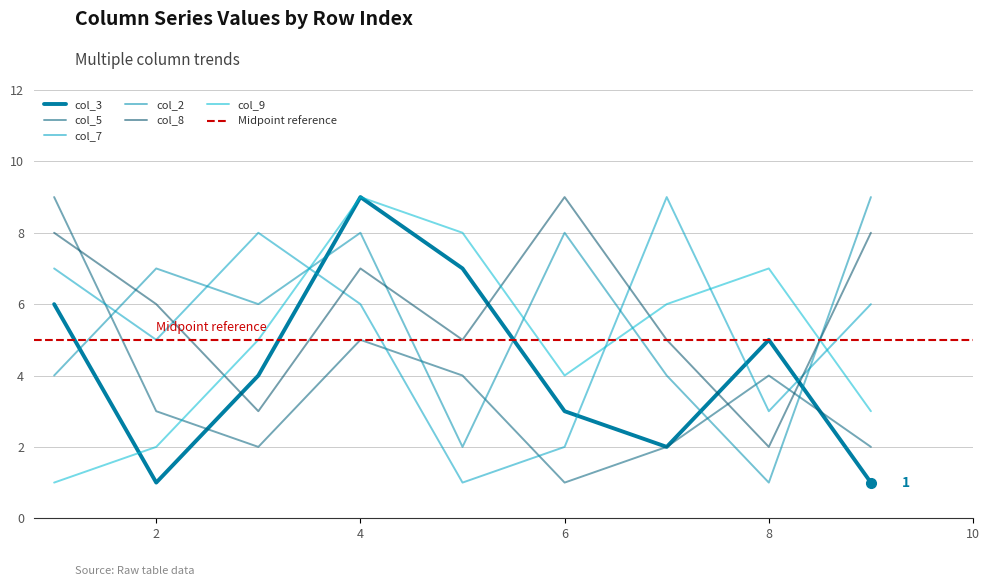

How many col_3 values are between 2 and 6?

5